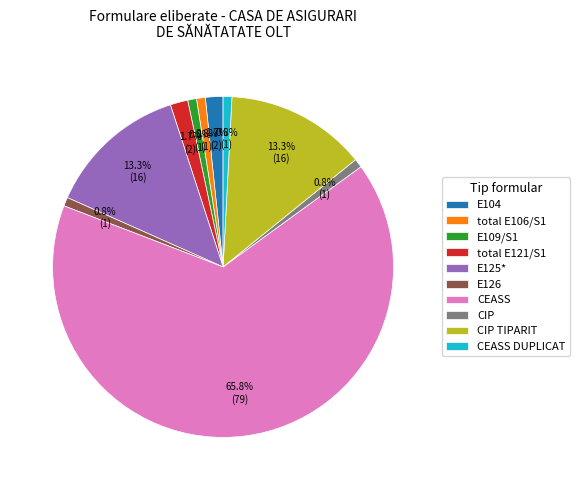

What percentage is the CEASS slice, to the nearest percent?

66%